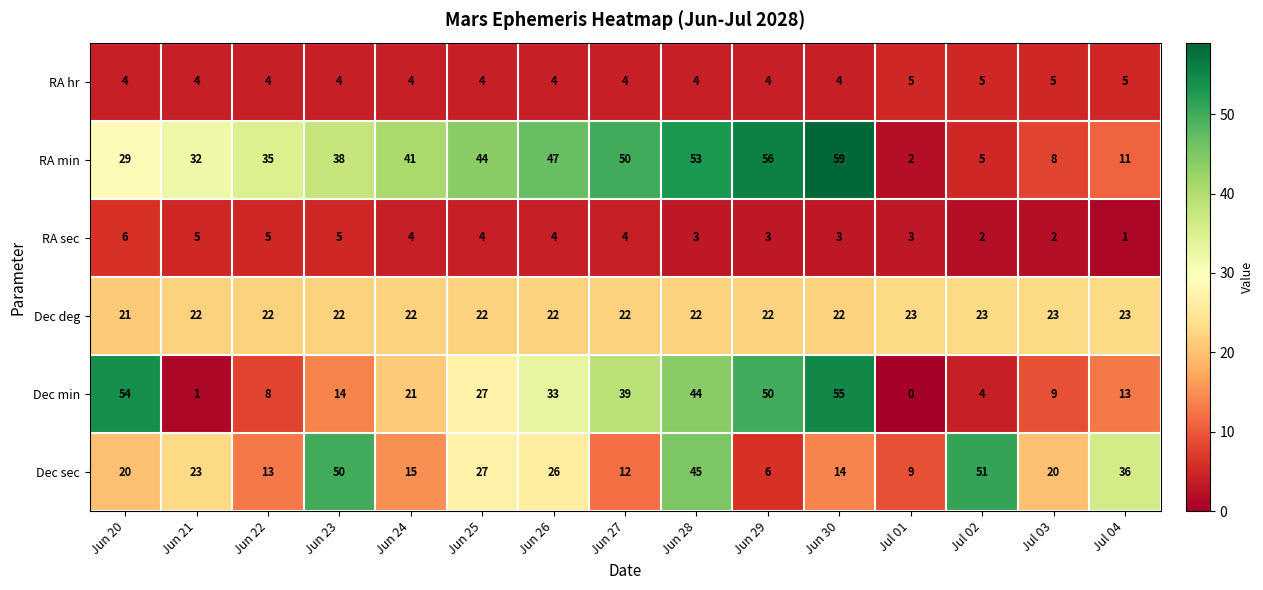

What is the difference between the second highest and second lowest values in the RA sec series?

3